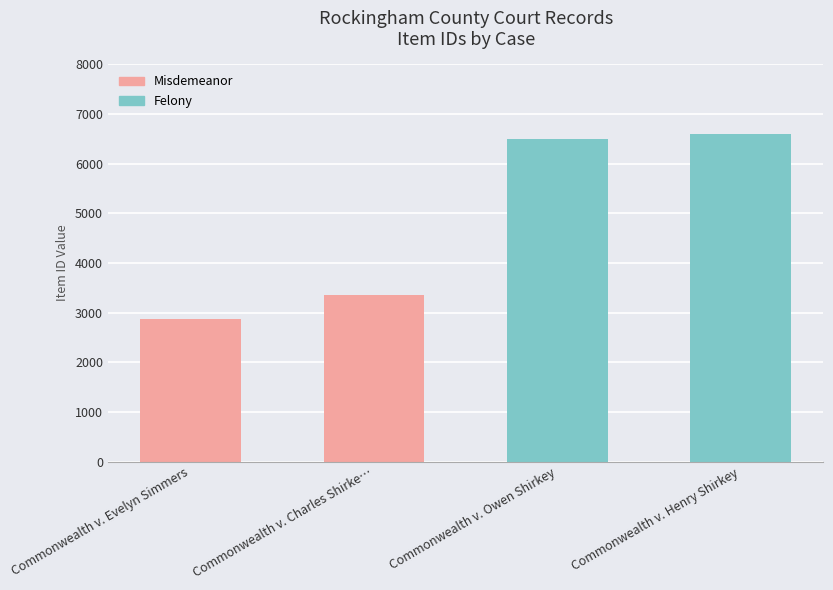

Which label corresponds to the largest value in the chart?

Commonwealth v. Henry Shirkey